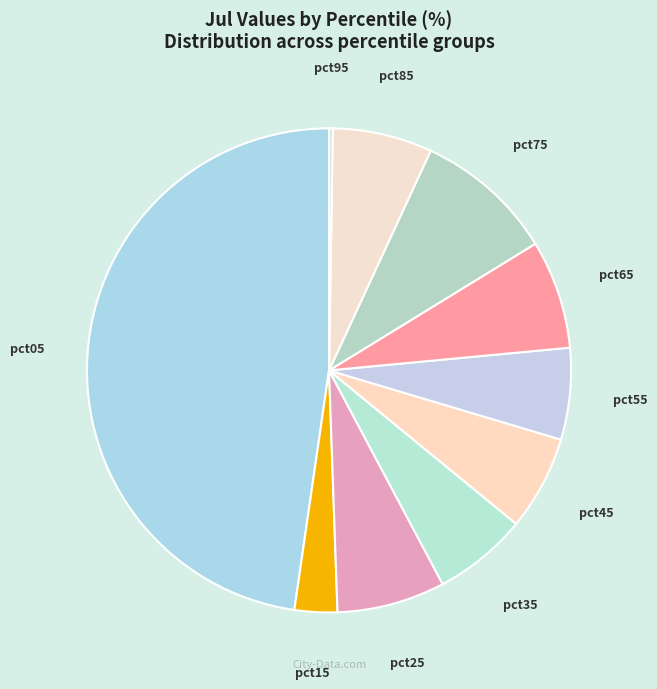

To the nearest percent, what is the difference between the largest and smallest slice percentages?

47%